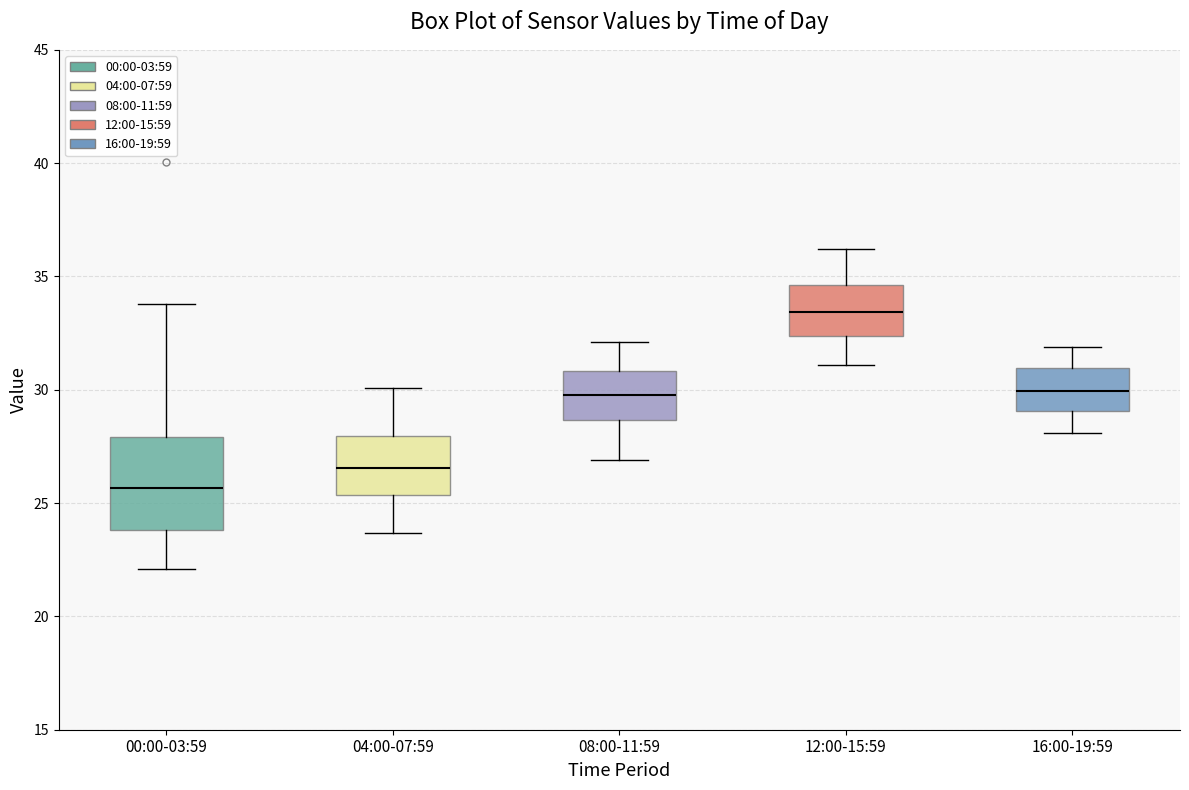

Reading left to right, transcribe this box plot: for each box, give where its median line is, the range the box spans, and where its two whiskers end, as read against the y-axis. The values are not printed on the chart, so give them approximately, as read against the axis.

00:00-03:59: median 25.5, box 24.0 to 28.0, whiskers 22.0 to 34.0
04:00-07:59: median 26.5, box 25.5 to 28.0, whiskers 23.5 to 30.0
08:00-11:59: median 30.0, box 28.5 to 31.0, whiskers 27.0 to 32.0
12:00-15:59: median 33.5, box 32.5 to 34.5, whiskers 31.0 to 36.0
16:00-19:59: median 30.0, box 29.0 to 31.0, whiskers 28.0 to 32.0